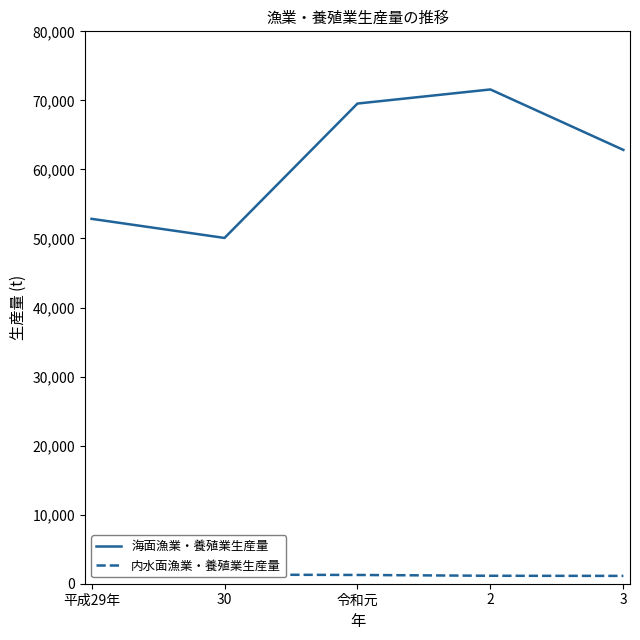

Where does the 内水面漁業・養殖業生産量 series first go above 1268?

平成29年